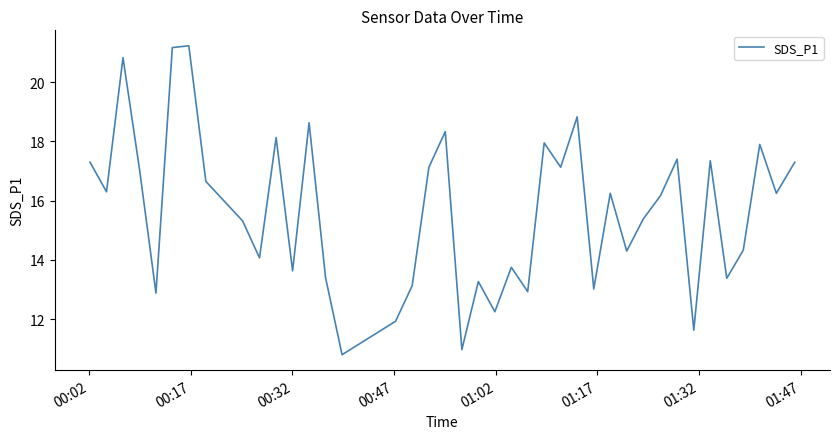

What is the smallest value displayed?

10.8